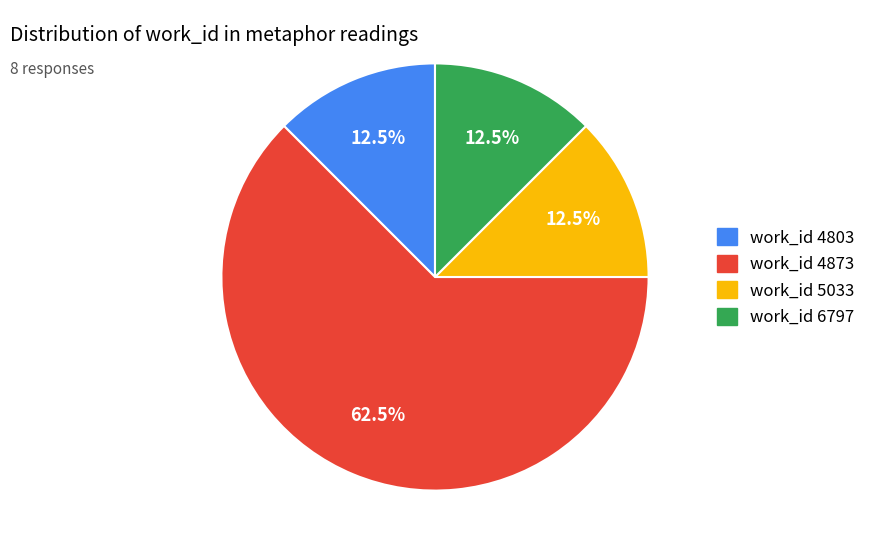

To the nearest percent, what is the average slice percentage?

25%